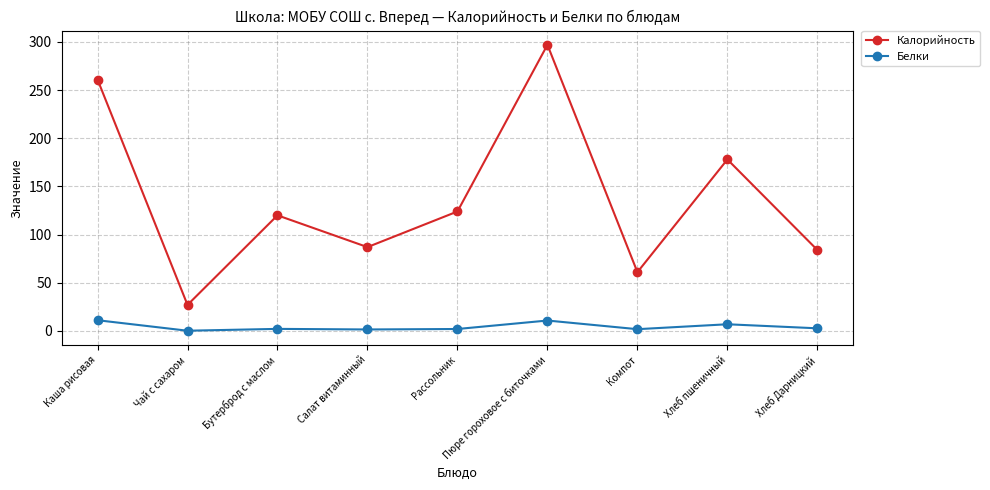

Rank the series by their maximum value, from highest to lowest.

Калорийность, Белки